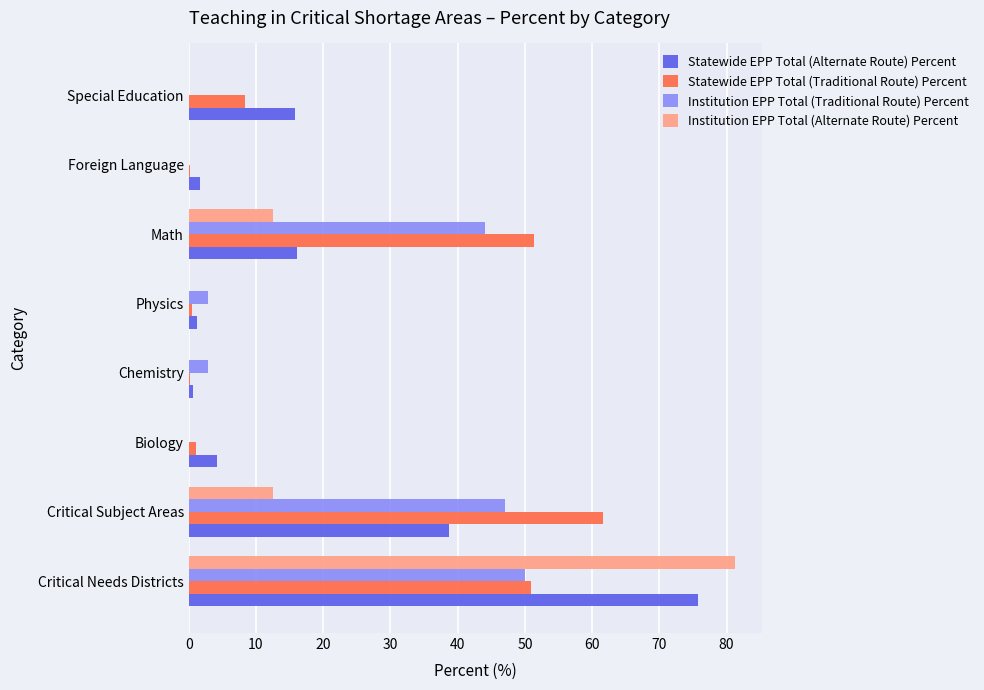

True or false: Institution EPP Total (Traditional Route) Percent has a value of 0.0 at Biology.

True